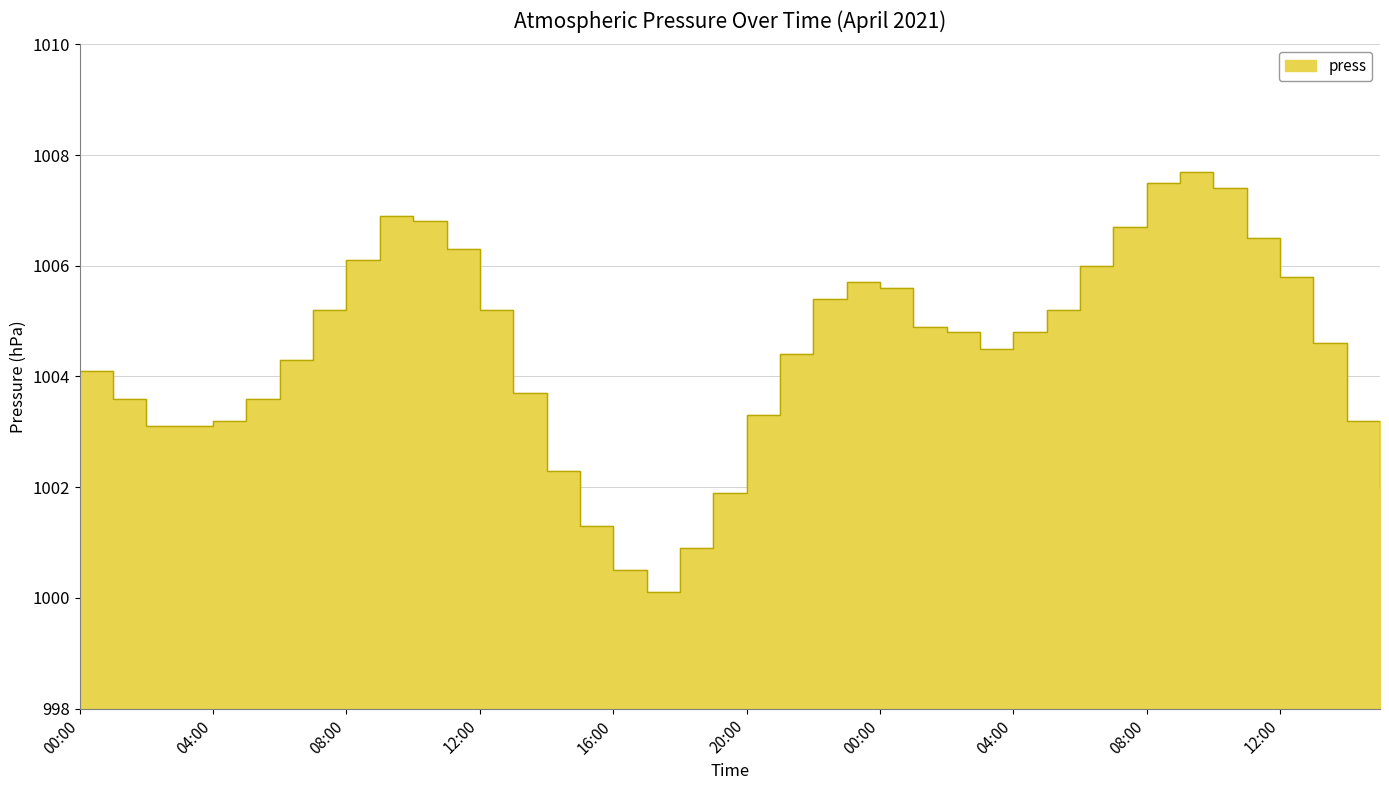

The chart shows a value of 1005.8 at 12:00. True or false?

True